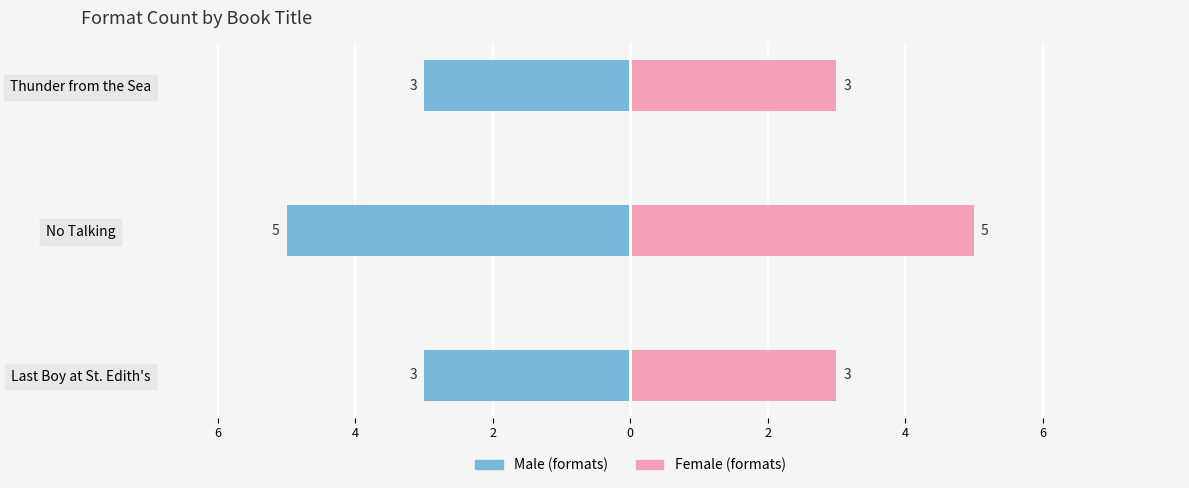

What are all the series names shown in the legend?

Male, Female